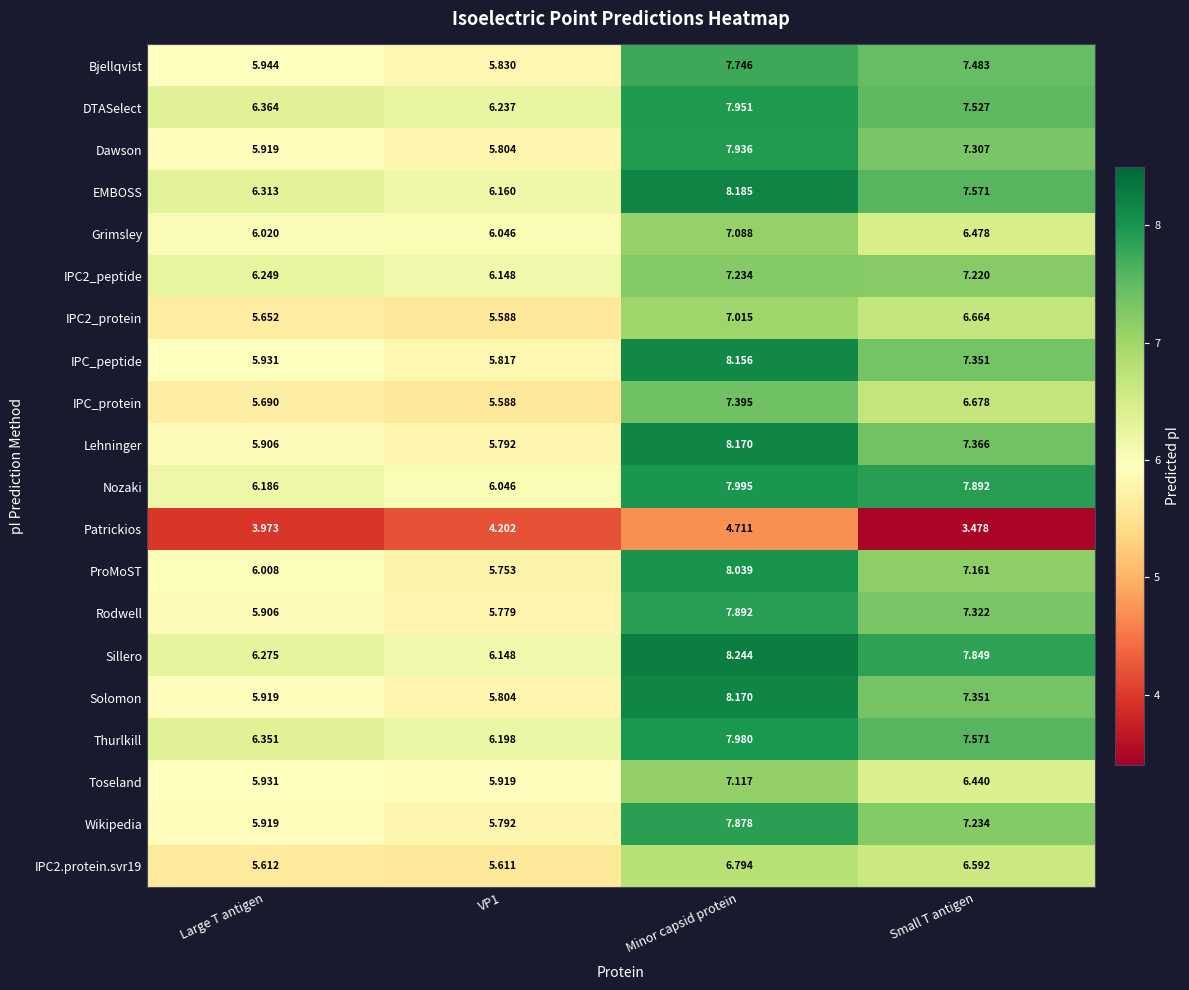

At which category is the sum across all series the highest?

Minor capsid protein